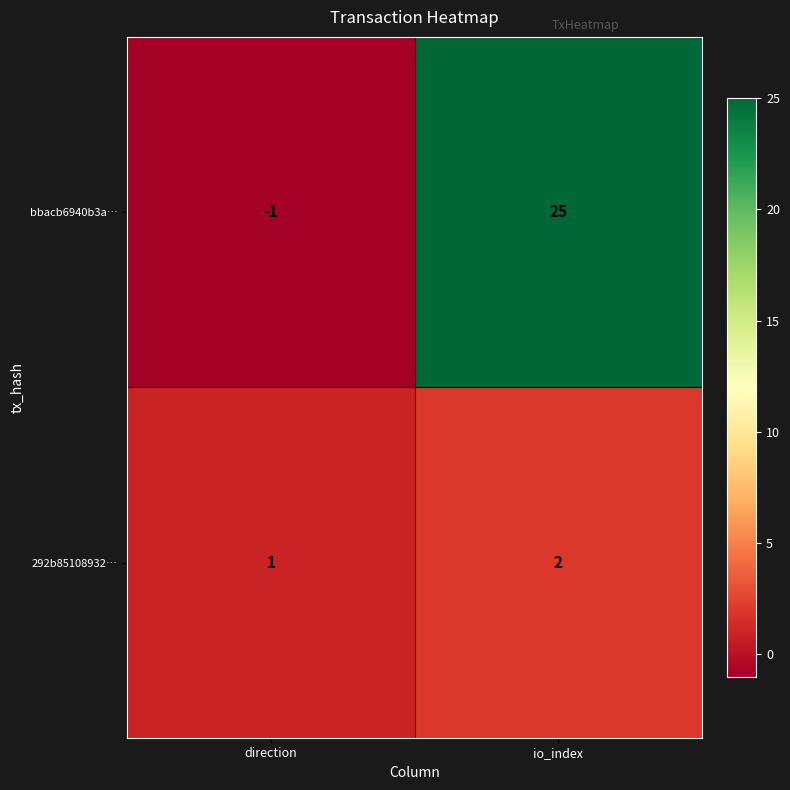

At which category is the sum across all series the highest?

io_index